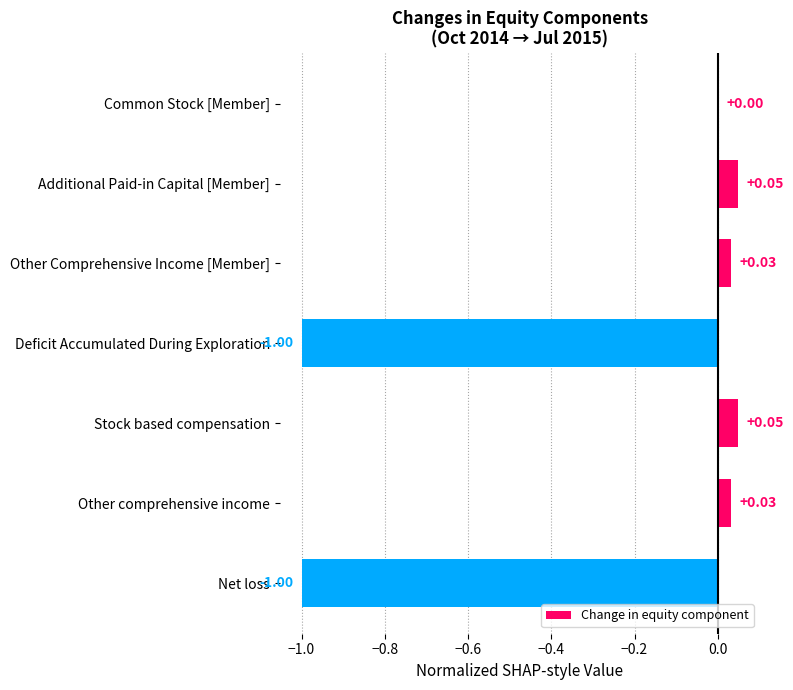

At which label is the value closest to 0?

Common Stock [Member]